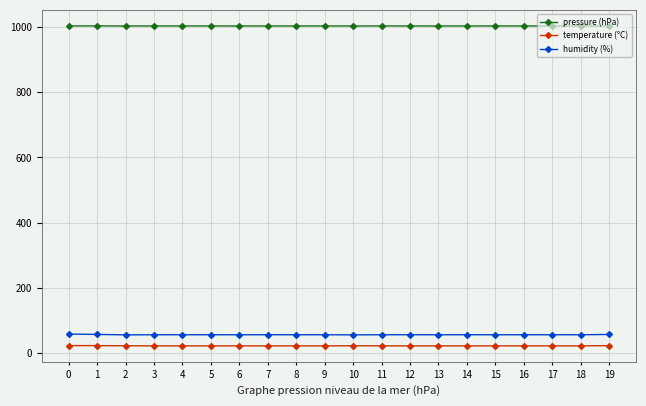

Rank the series by their maximum value, from lowest to highest.

temperature (°C), humidity (%), pressure (hPa)